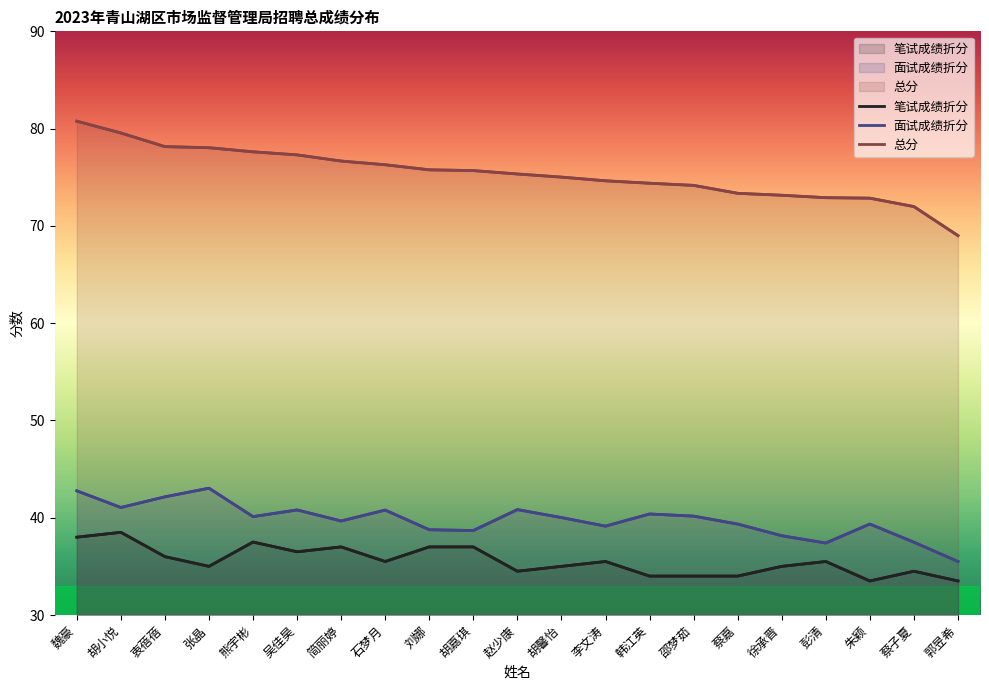

Reading right to left, what are all the values shown in this chart?

笔试成绩折分: 33.5	34.5	33.5	35.5	35.0	34.0	34.0	34.0	35.5	35.0	34.5	37.0	37.0	35.5	37.0	36.5	37.5	35.0	36.0	38.5	38.0
面试成绩折分: 35.5	37.5	39.4	37.4	38.1	39.4	40.2	40.4	39.1	40.0	40.8	38.7	38.8	40.8	39.7	40.8	40.1	43.0	42.1	41.0	42.8
总分: 69.0	72.0	72.8	72.9	73.2	73.3	74.2	74.4	74.6	75.0	75.3	75.7	75.8	76.3	76.7	77.3	77.6	78.0	78.2	79.5	80.8